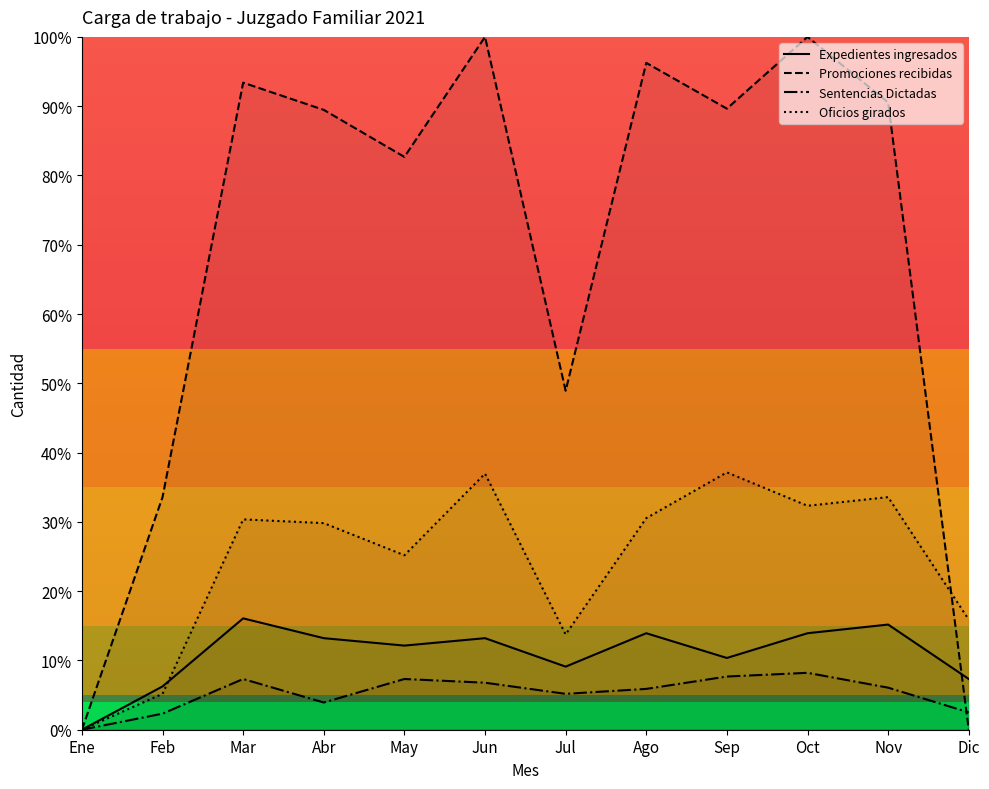

In Expedientes ingresados, how many points are higher than both neighbors (excluding endpoints)?

4